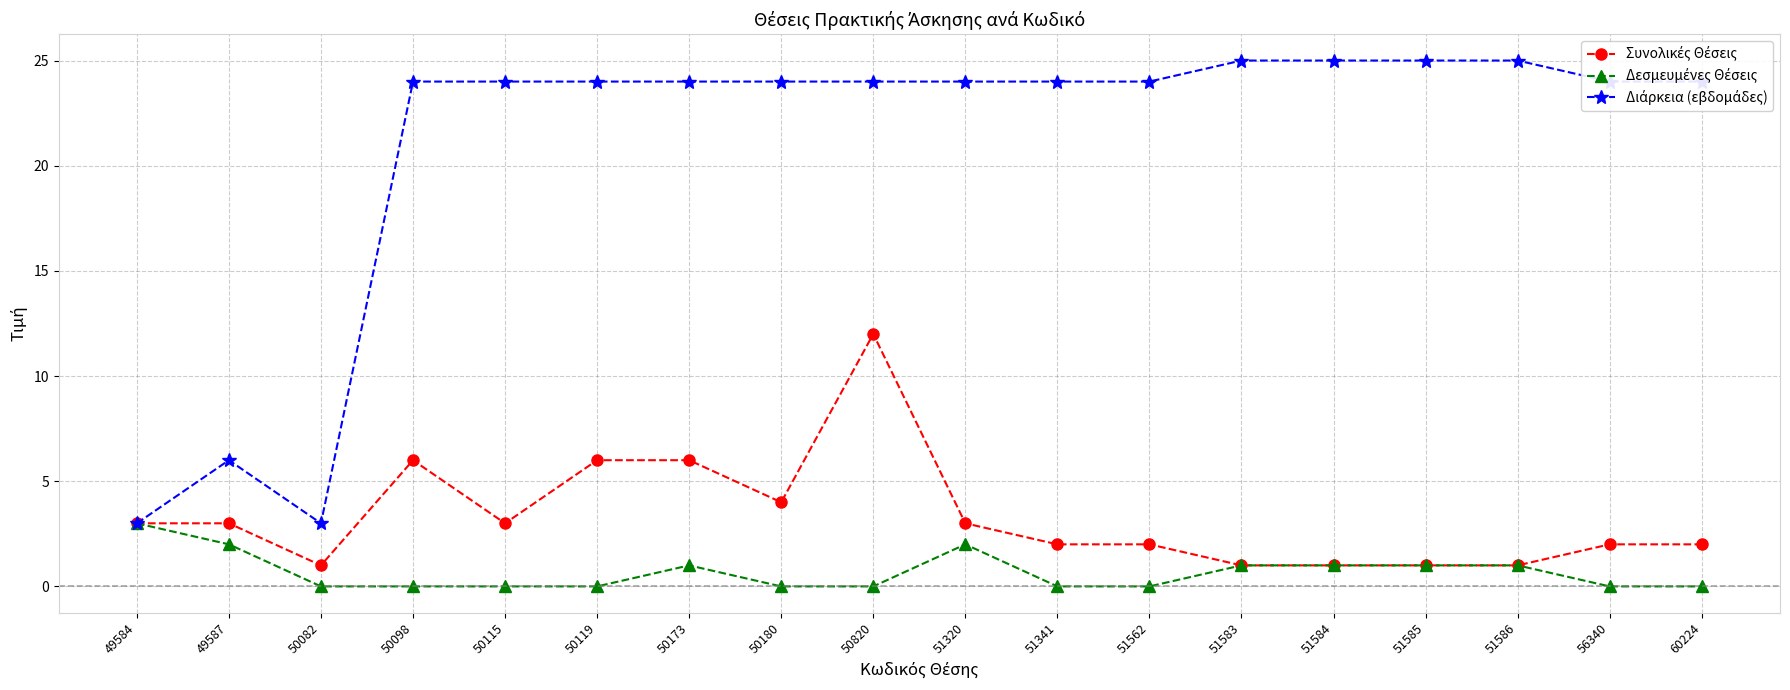

At which category is the sum across all series the highest?

50820